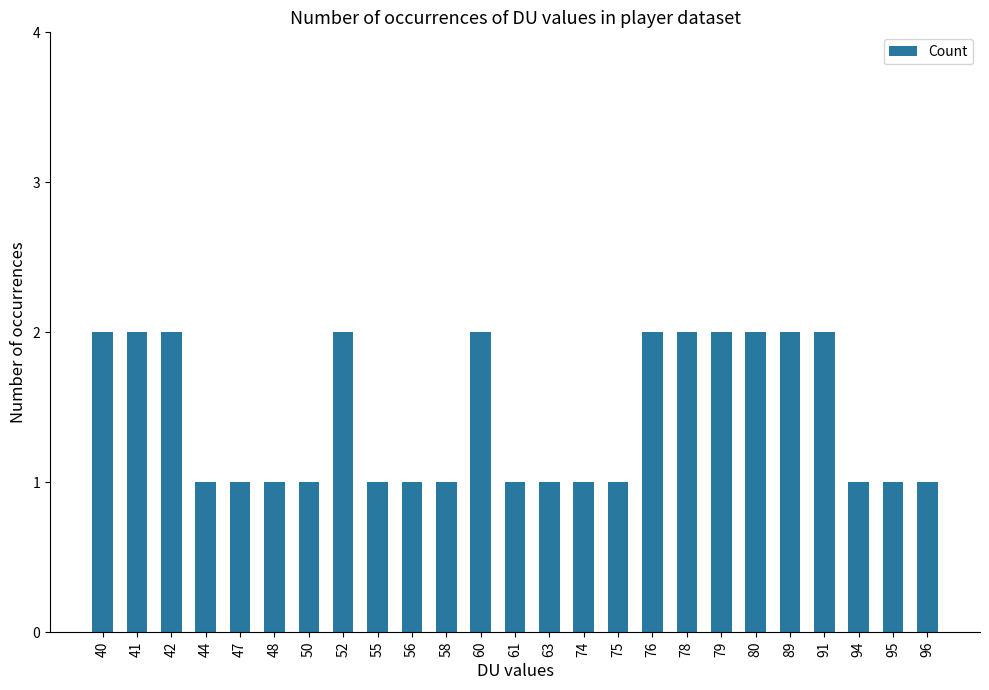

The chart shows a value of 1 at 95. True or false?

True